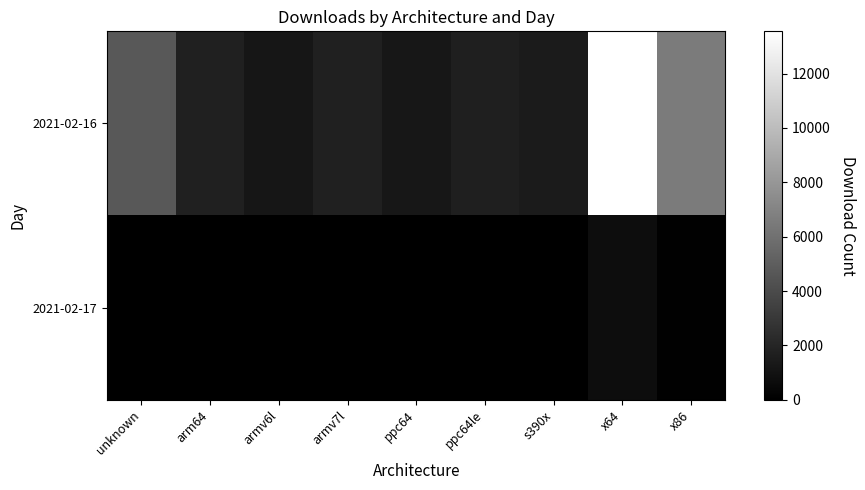

How many categories are shown in the chart?

9